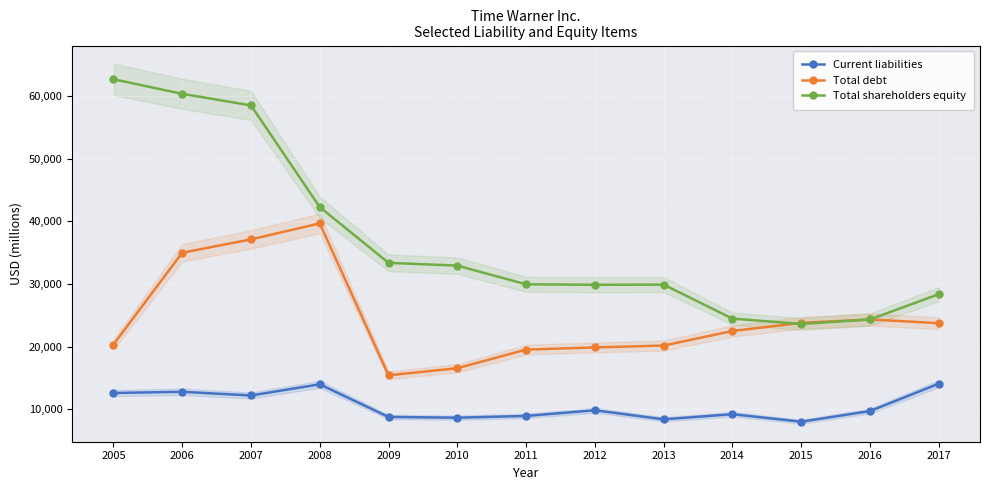

True or false: Total shareholders equity and Current liabilities cross at least once.

False